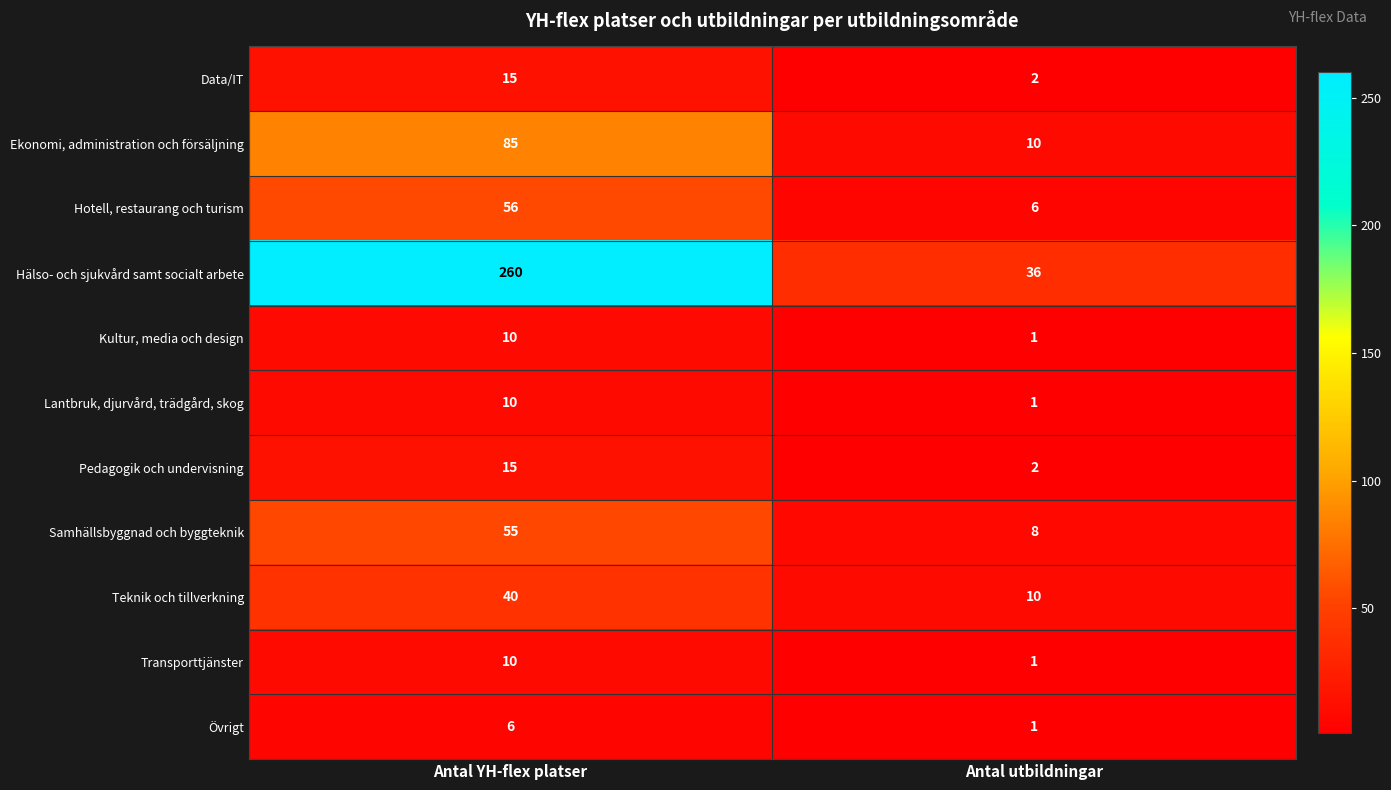

What is the spread (max minus min) of values at Antal YH-flex platser?

254